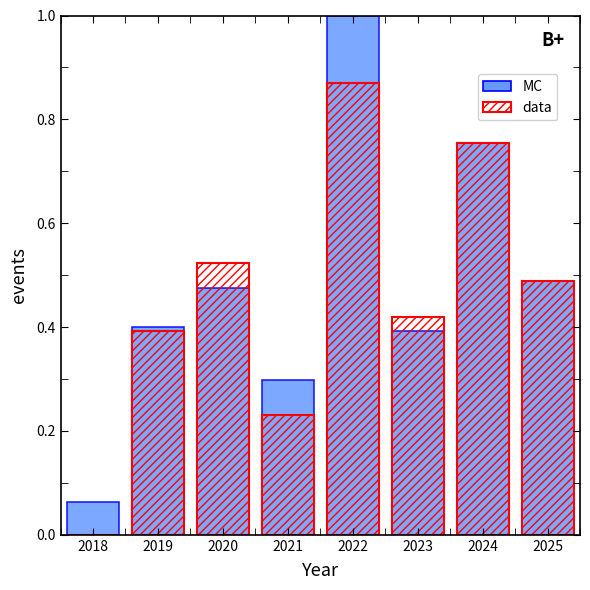

Count the number of data series in this chart.

2